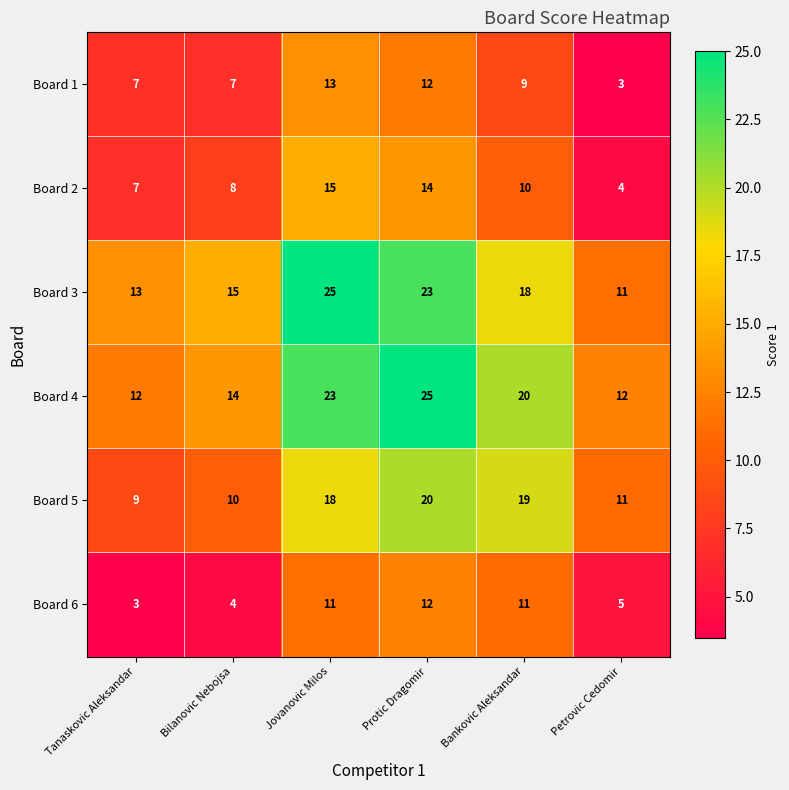

Which series has the widest spread of values?

Board 3